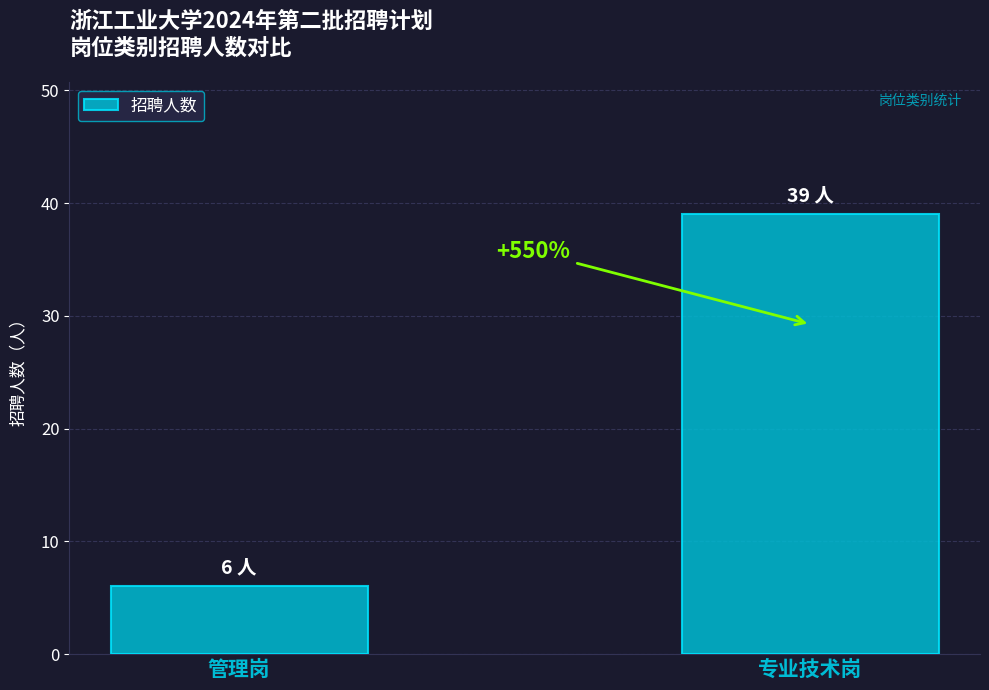

Is it true that the value at 专业技术岗 is 39?

True